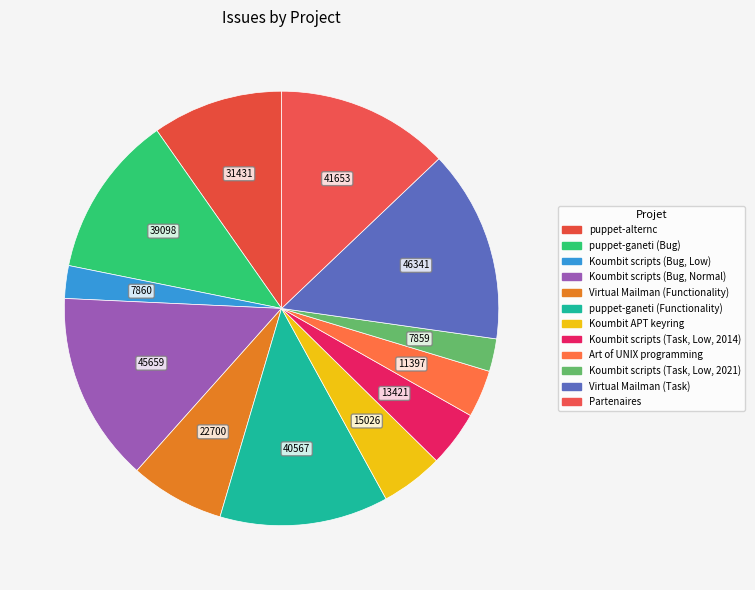

How many segments does this pie chart have?

12